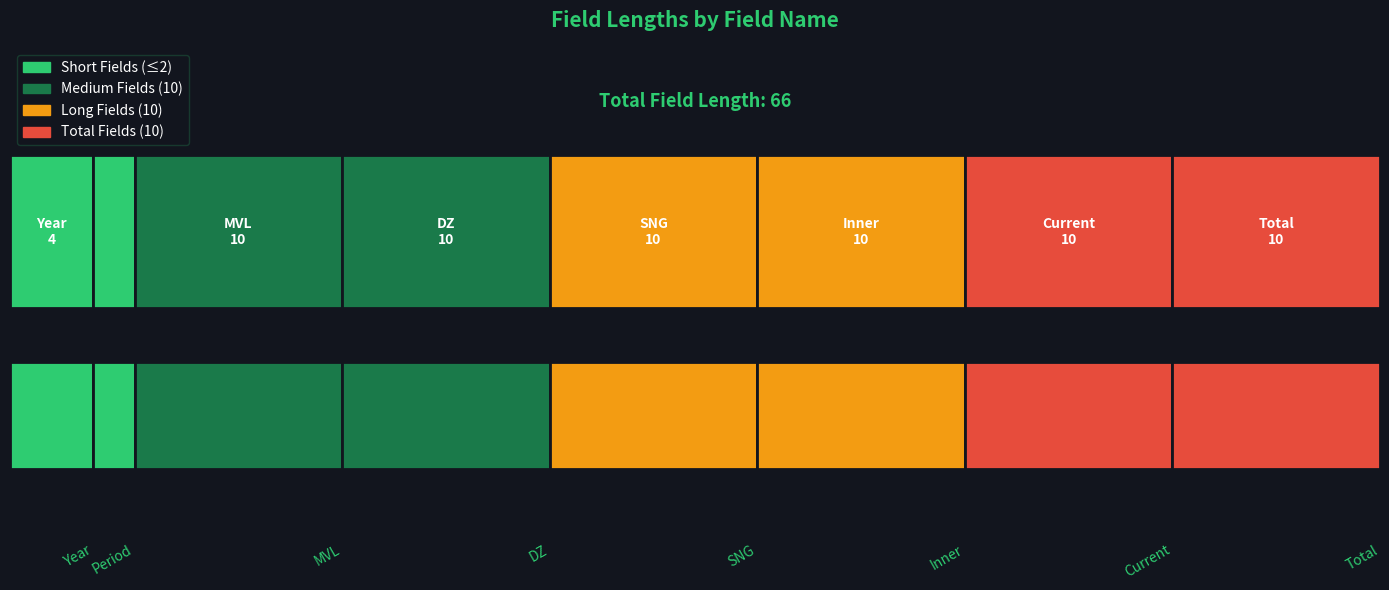

What is the value of the Inner bar at the 5th from the left?

10